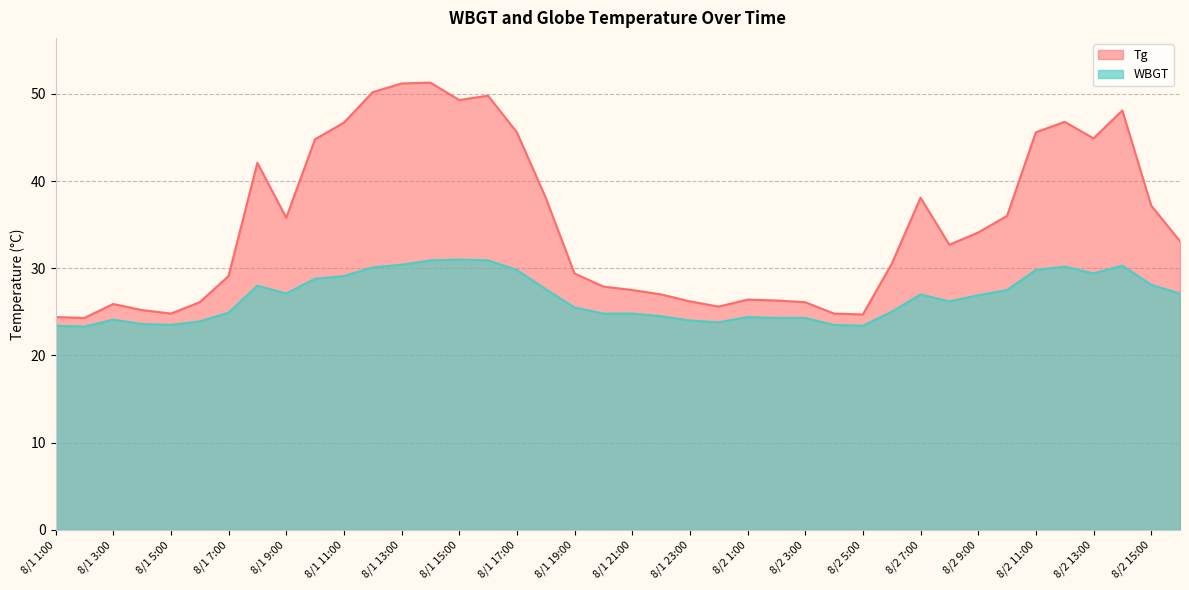

How many data points does each series have?

40